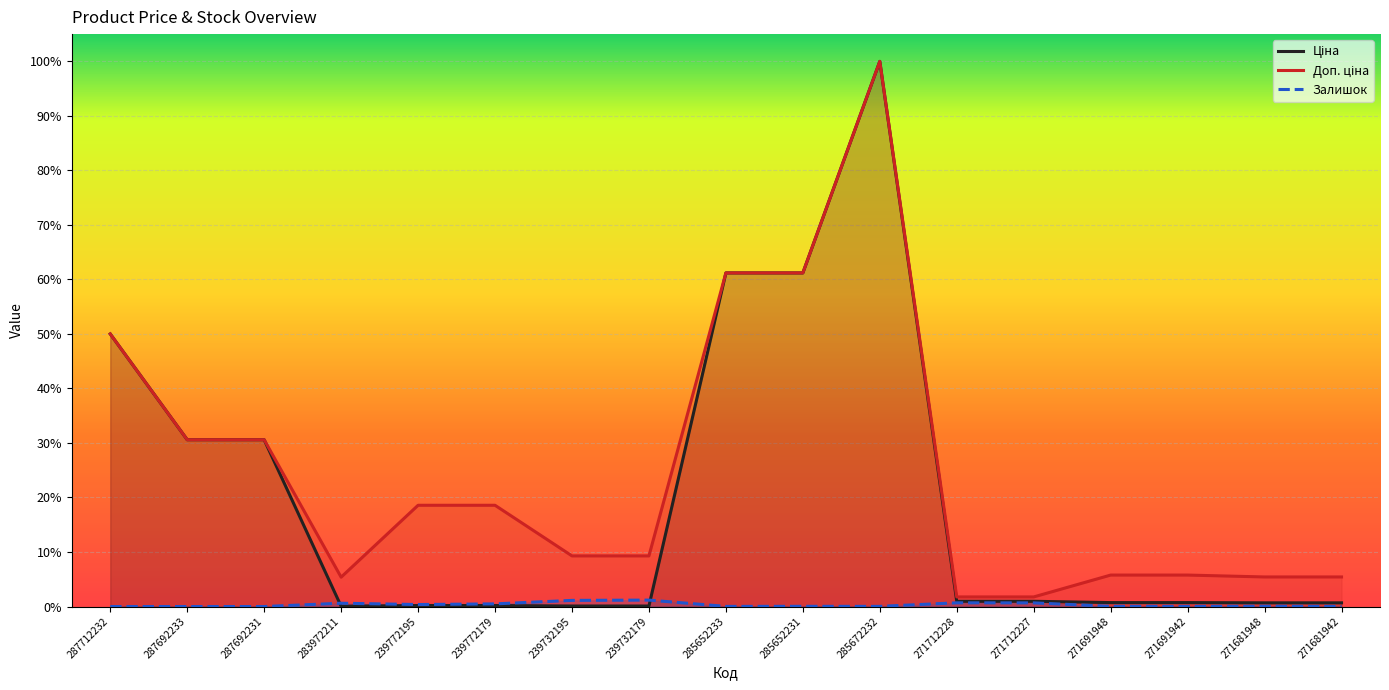

True or false: Доп. ціна and Ціна intersect in this chart.

False